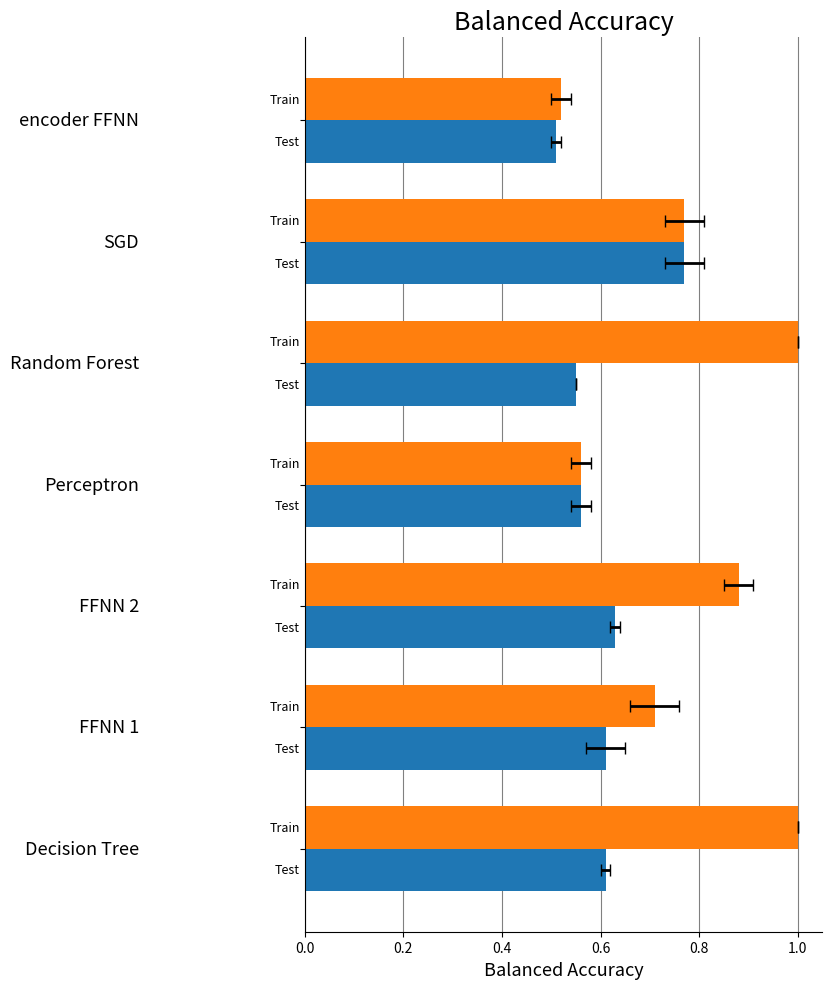

How many groups of bars are there?

7